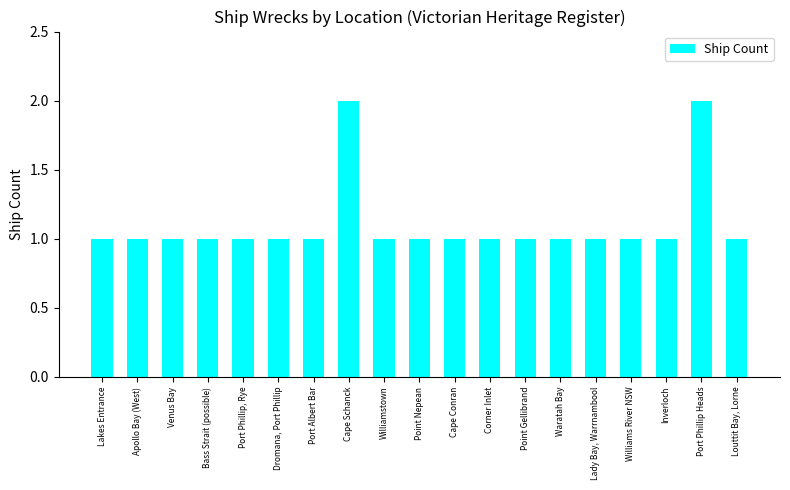

The value at Point Gellibrand is 1. True or false?

True